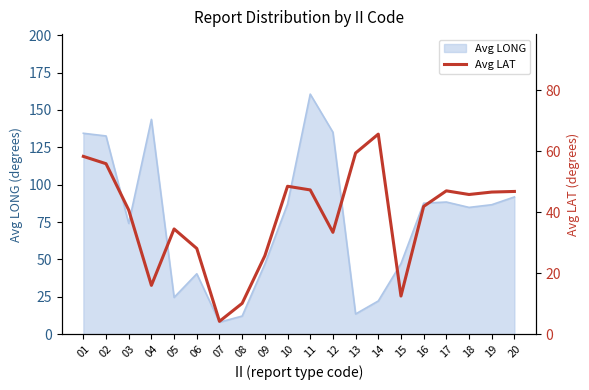

True or false: Avg LONG has a value of 84.8 at 18.

True